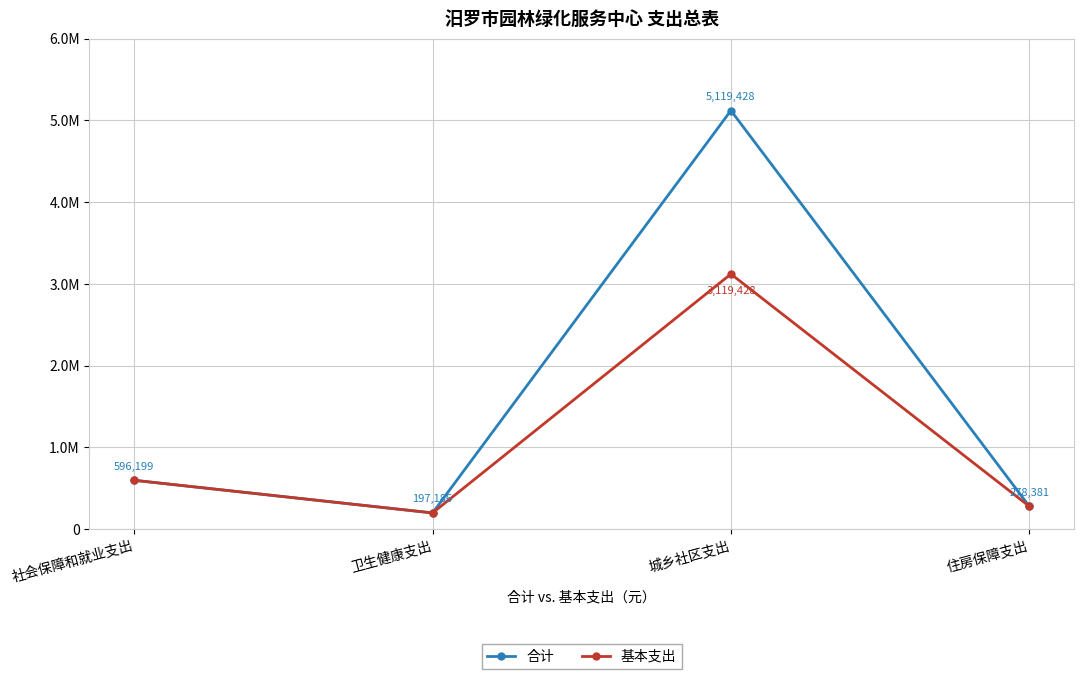

List the series in order of their overall mean, highest first.

合计, 基本支出